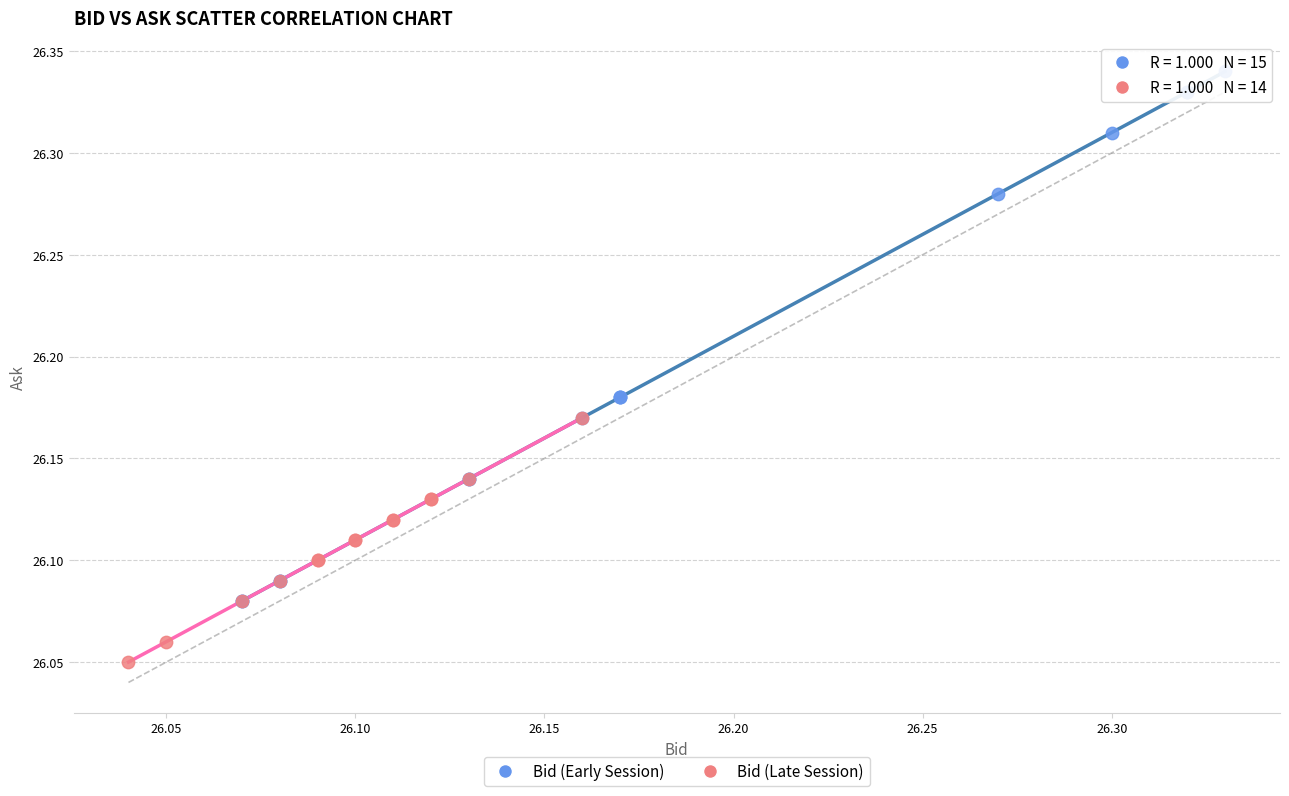

Which series has the largest Y range (max minus min)?

Bid (Early Session)